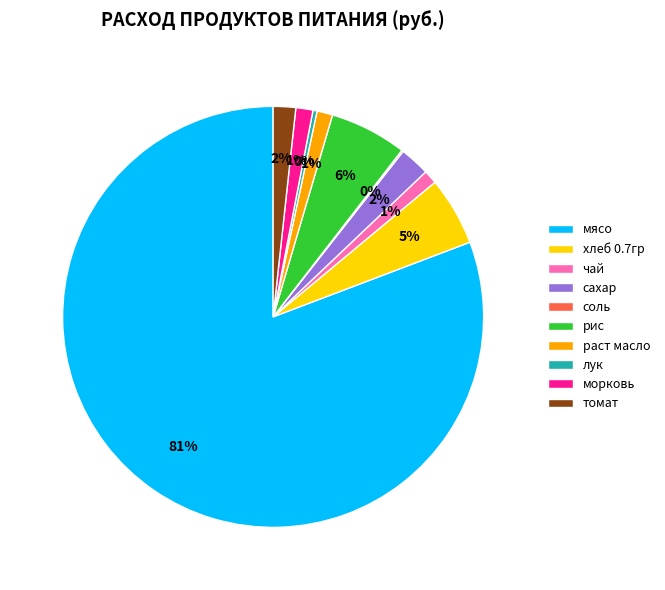

Between мясо and морковь, which is larger?

мясо